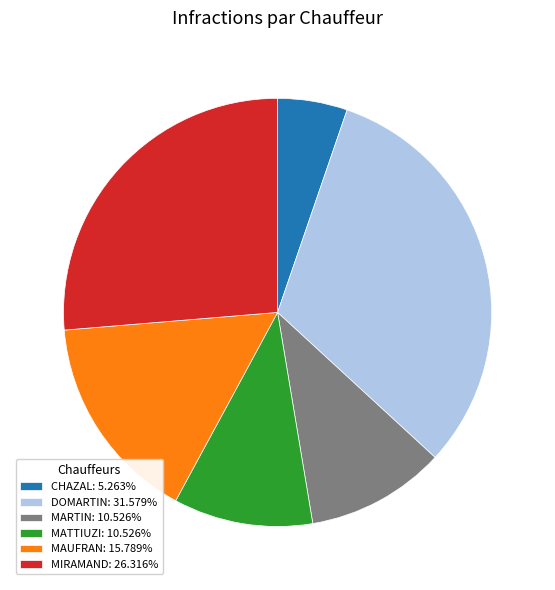

What is the smallest slice in the pie chart?

CHAZAL